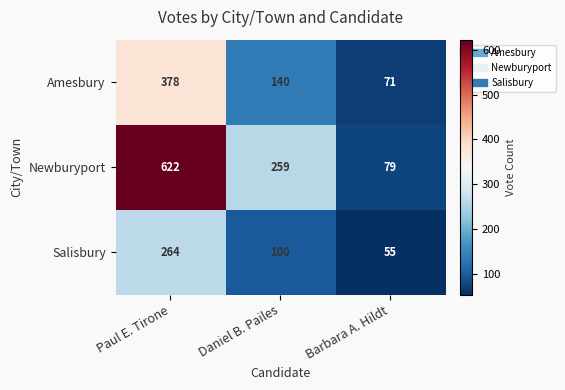

At which category is the sum across all series the highest?

Paul E. Tirone